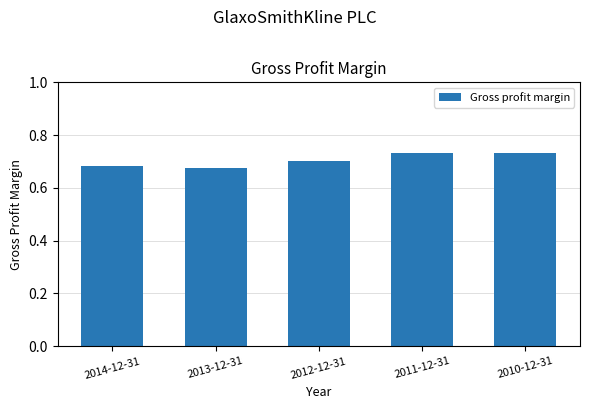

Count the values in the range 0 to 1.

5